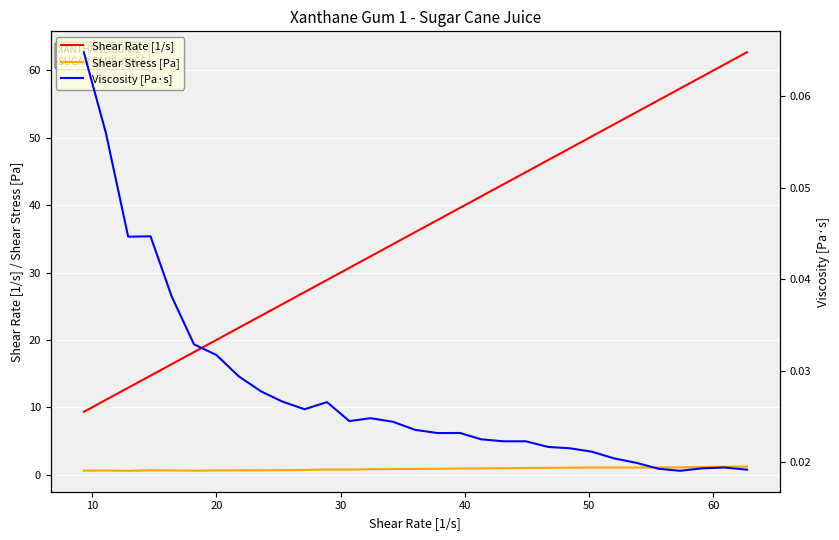

What are all the series names shown in the legend?

Shear Rate [1/s], Shear Stress [Pa], Viscosity [Pa·s]